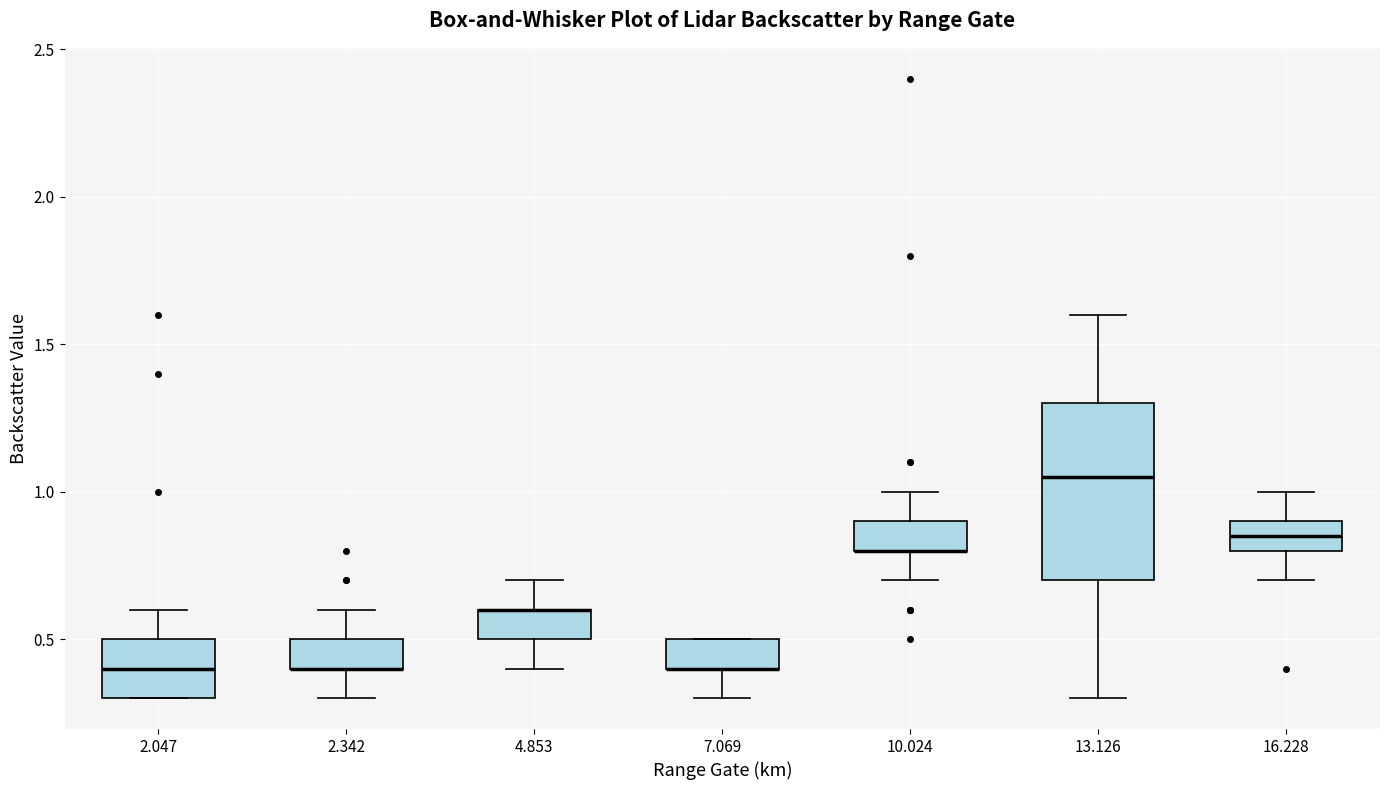

Which box is the tallest, from its lower edge to its upper edge?

13.126